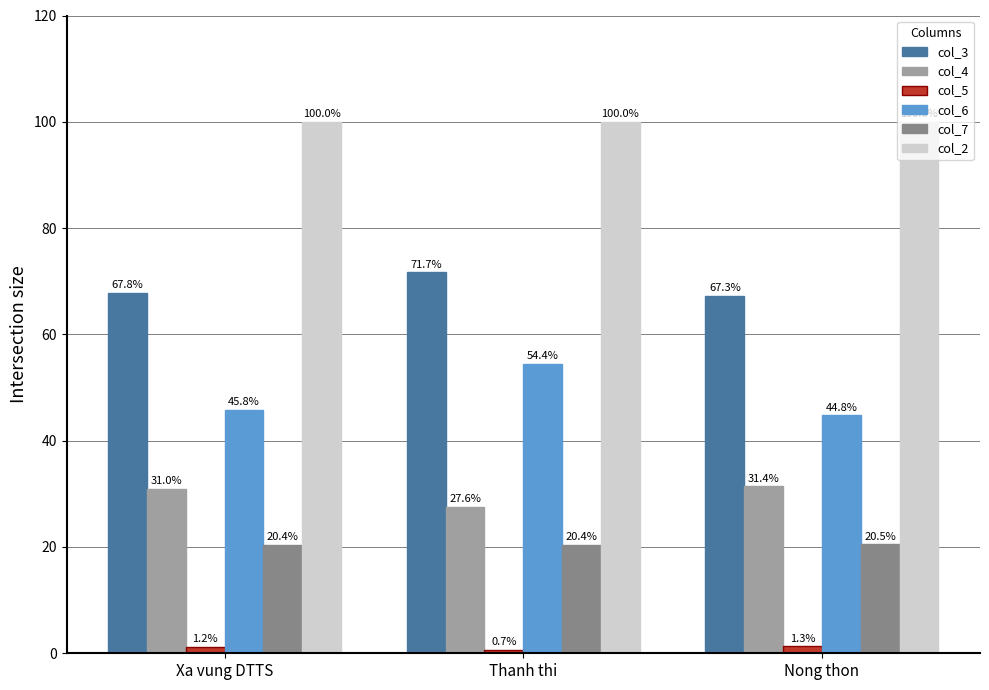

What is the label of the 3rd bar from the right?

Xa vung DTTS